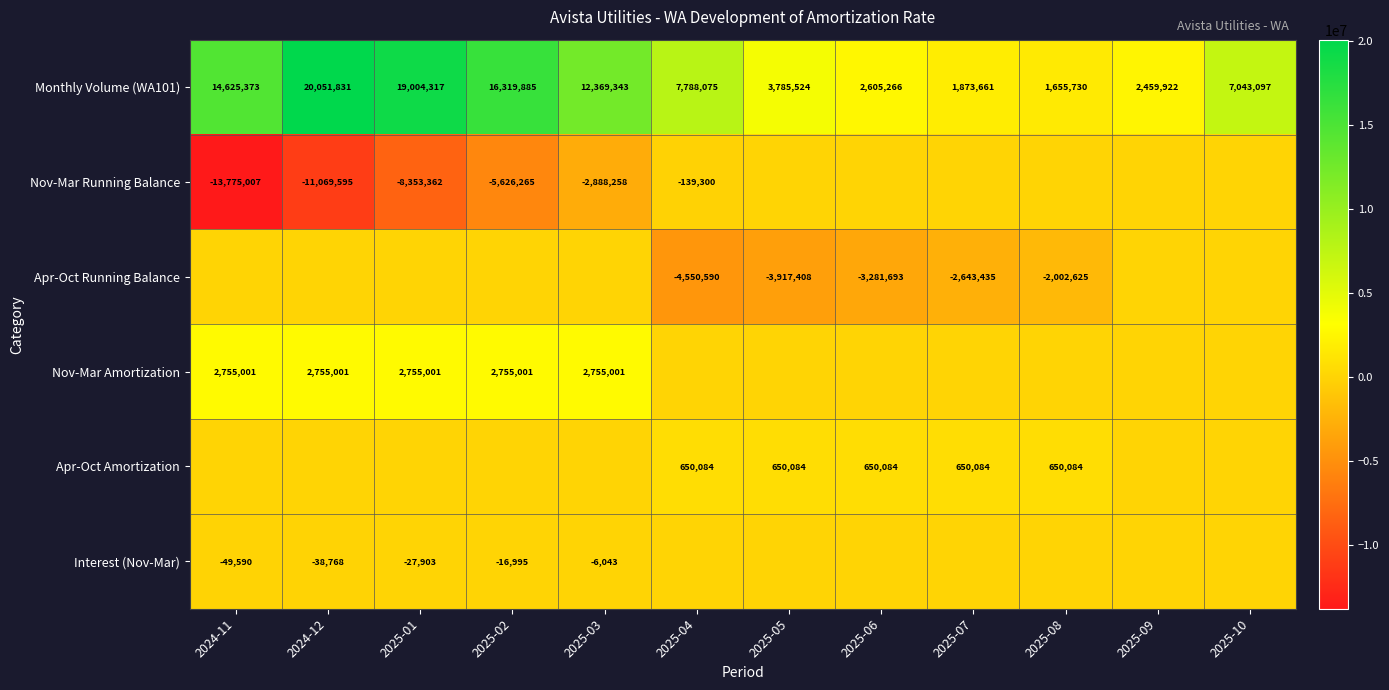

The Nov-Mar Running Balance series shows -13461619 at 2025-01. True or false?

False